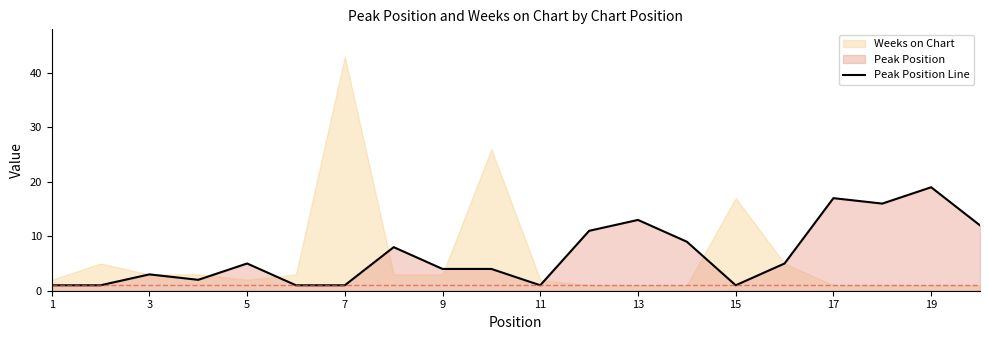

The Peak Position Line series shows 17 at 17. True or false?

True